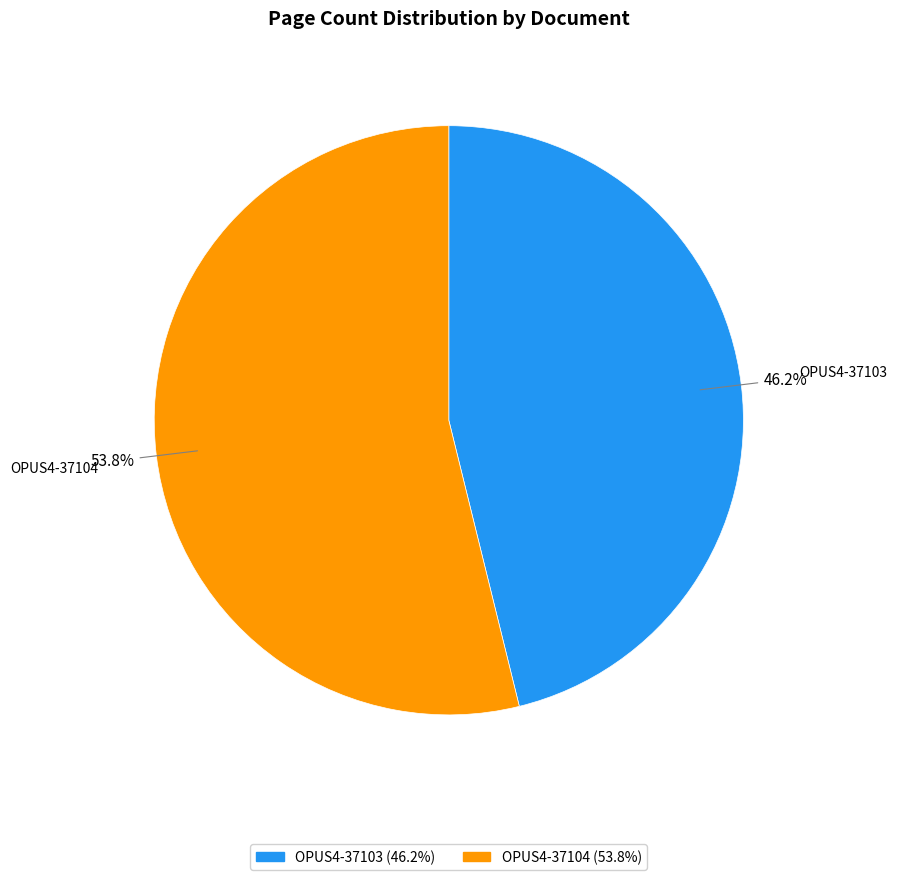

What percentage is the OPUS4-37103 slice, to the nearest percent?

46%